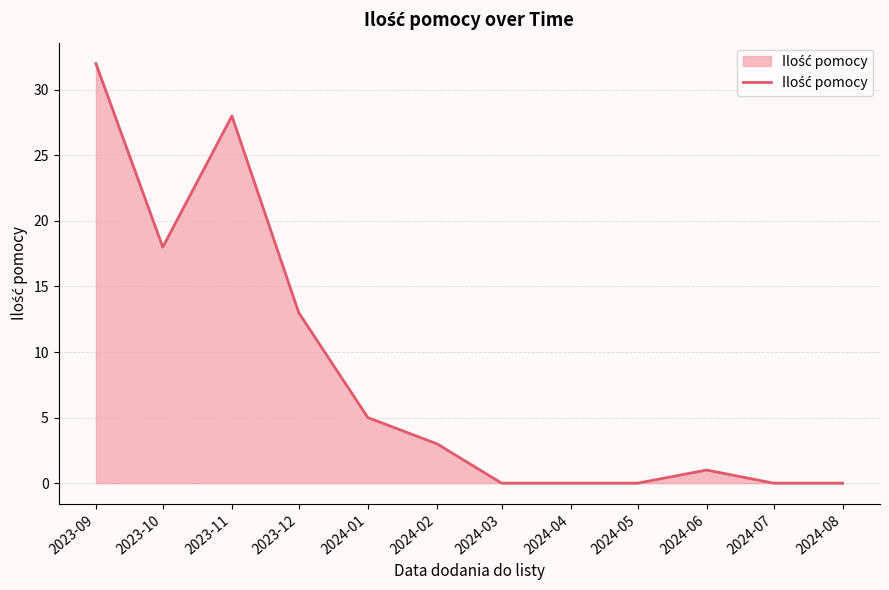

Is it true that the value at 2024-05 is -14?

False